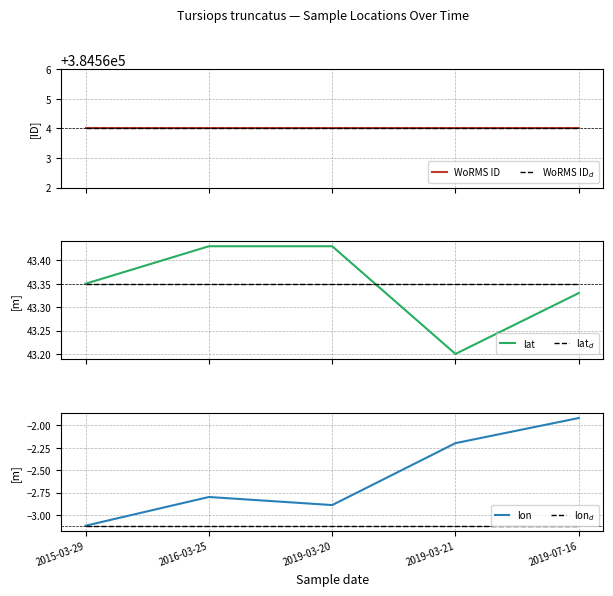

What is the minimum value shown in the chart?

-3.1